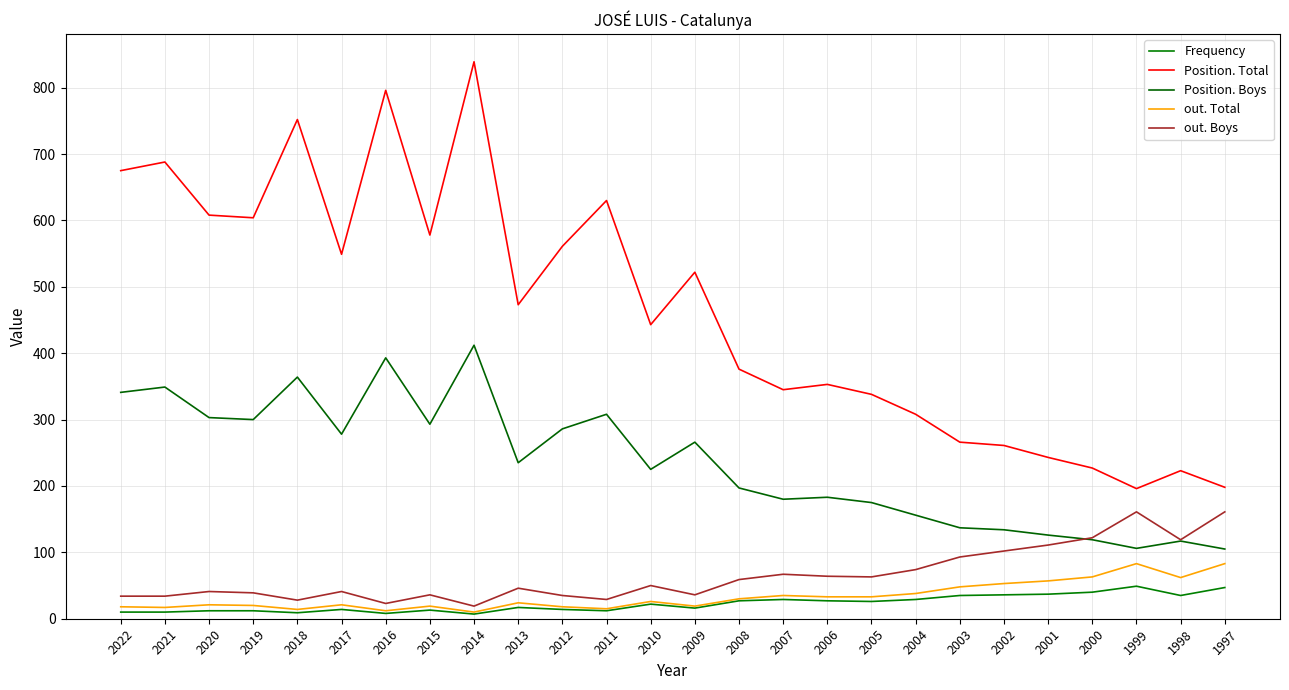

What are all the series names shown in the legend?

Frequency, Position. Total, Position. Boys, out. Total, out. Boys